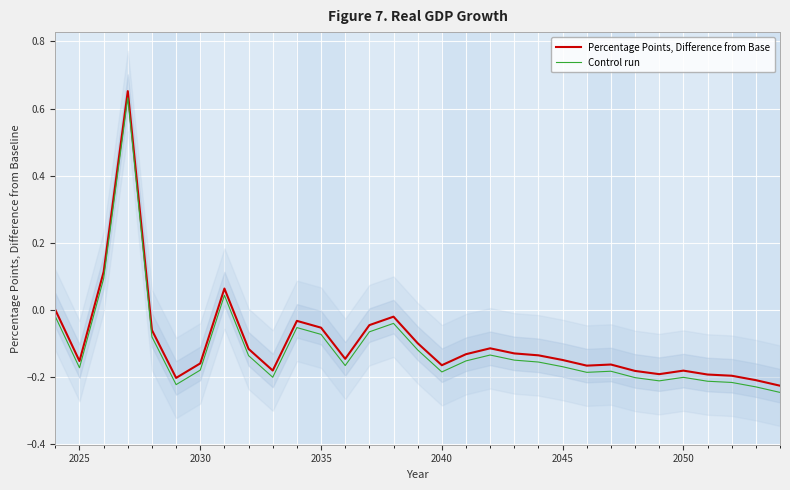

True or false: Control run and Percentage Points, Difference from Base intersect in this chart.

False